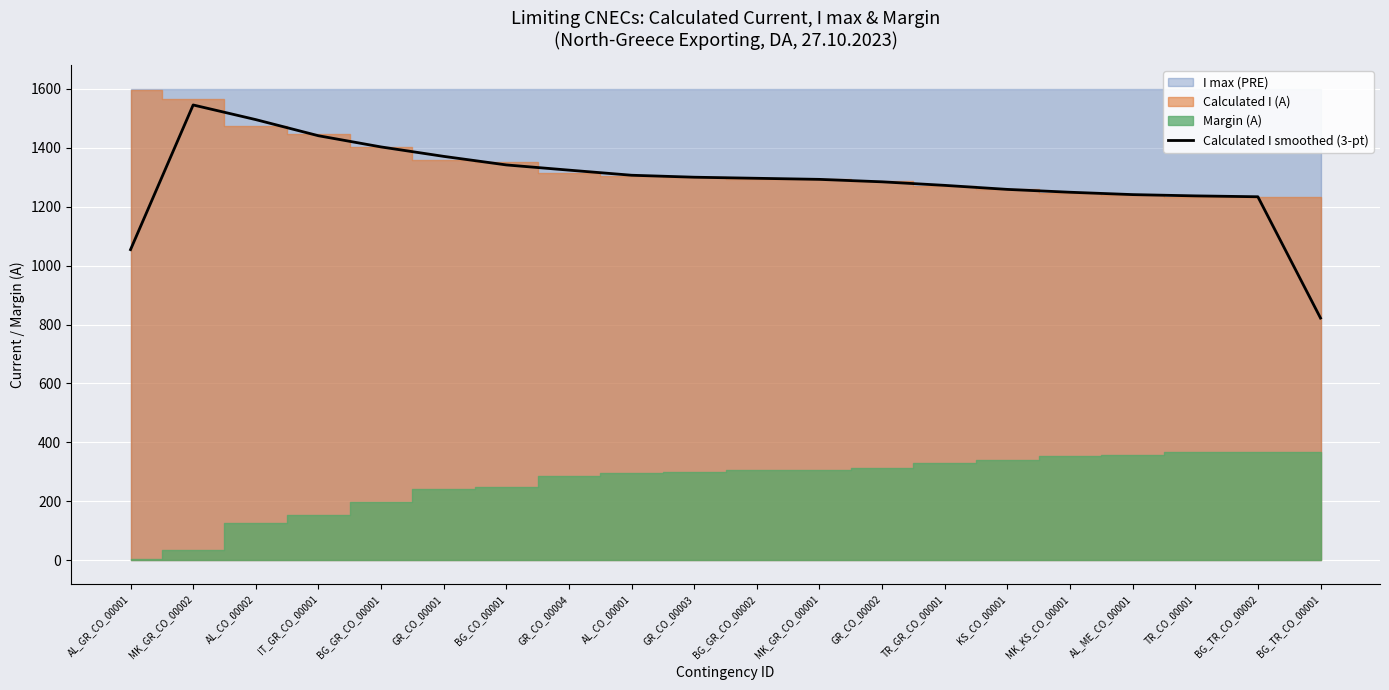

What is the sum of all values?

25761.3